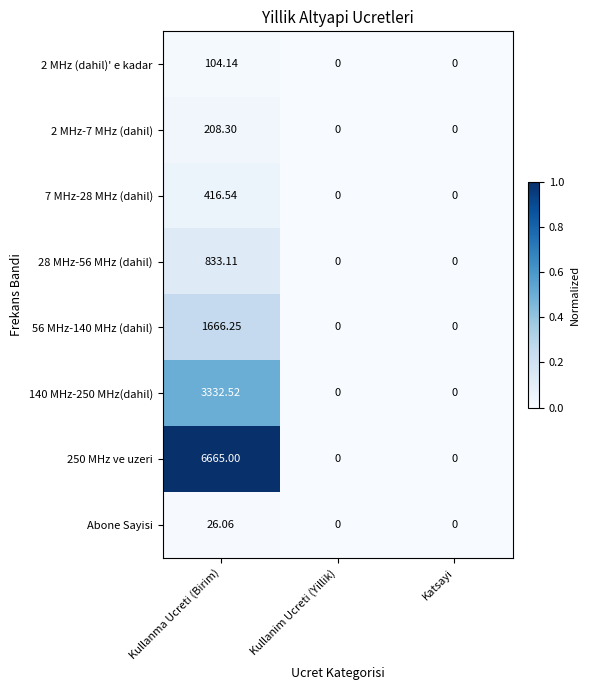

What is the total value across all series at Kullanma Ucreti (Birim)?

13251.9